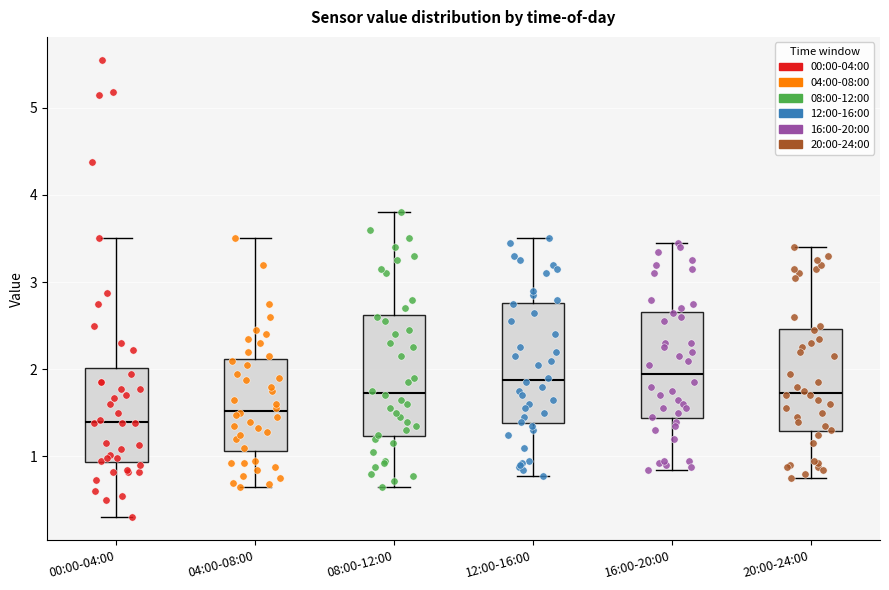

Reading left to right, transcribe this box plot: for each box, give where its median line is, the range the box spans, and where its two whiskers end, as read against the y-axis. The values are not printed on the chart, so give them approximately, as read against the axis.

00:00-04:00: median 1.4, box 0.9 to 2.0, whiskers 0.3 to 3.5
04:00-08:00: median 1.5, box 1.1 to 2.1, whiskers 0.7 to 3.5
08:00-12:00: median 1.7, box 1.2 to 2.6, whiskers 0.7 to 3.8
12:00-16:00: median 1.9, box 1.4 to 2.8, whiskers 0.8 to 3.5
16:00-20:00: median 2.0, box 1.4 to 2.7, whiskers 0.9 to 3.5
20:00-24:00: median 1.7, box 1.3 to 2.5, whiskers 0.8 to 3.4